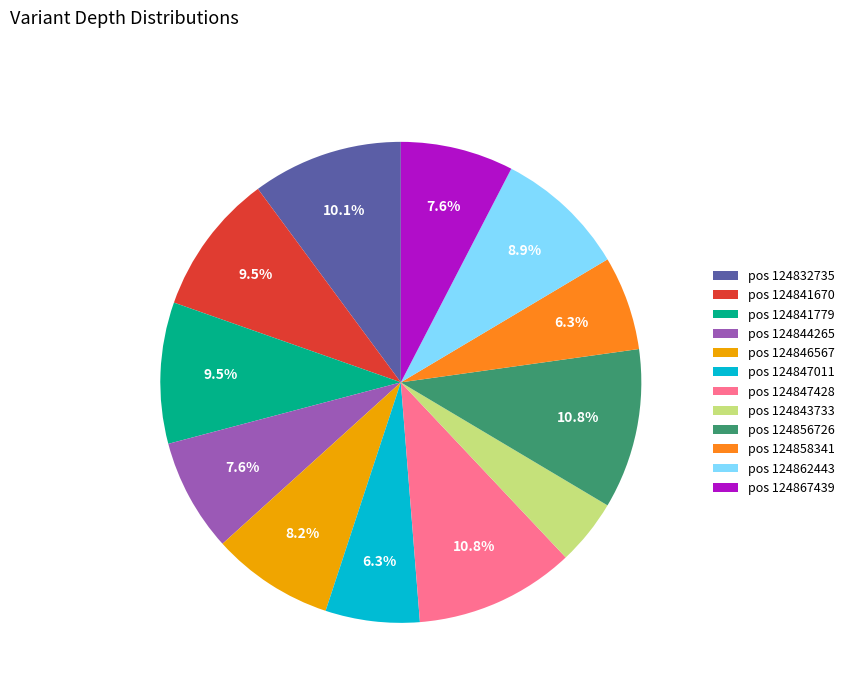

Does any single category account for the majority?

No